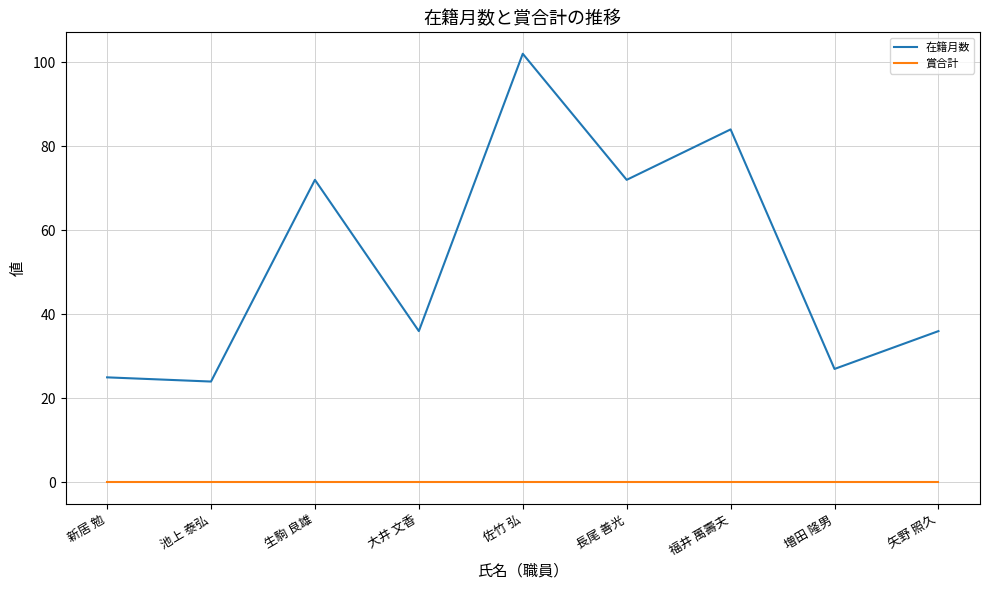

What are all the series names shown in the legend?

在籍月数, 賞合計